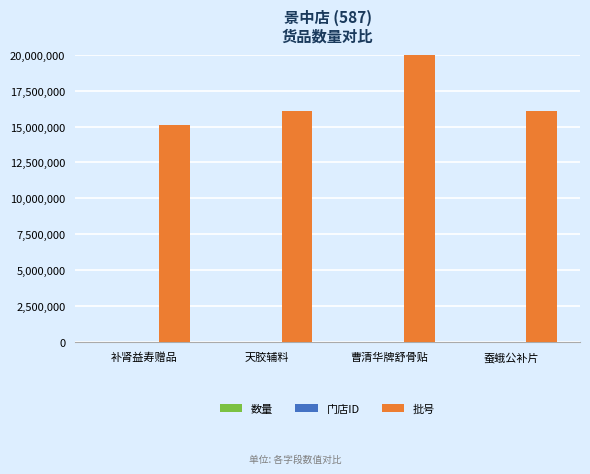

What is the maximum value shown in the chart?

20160801